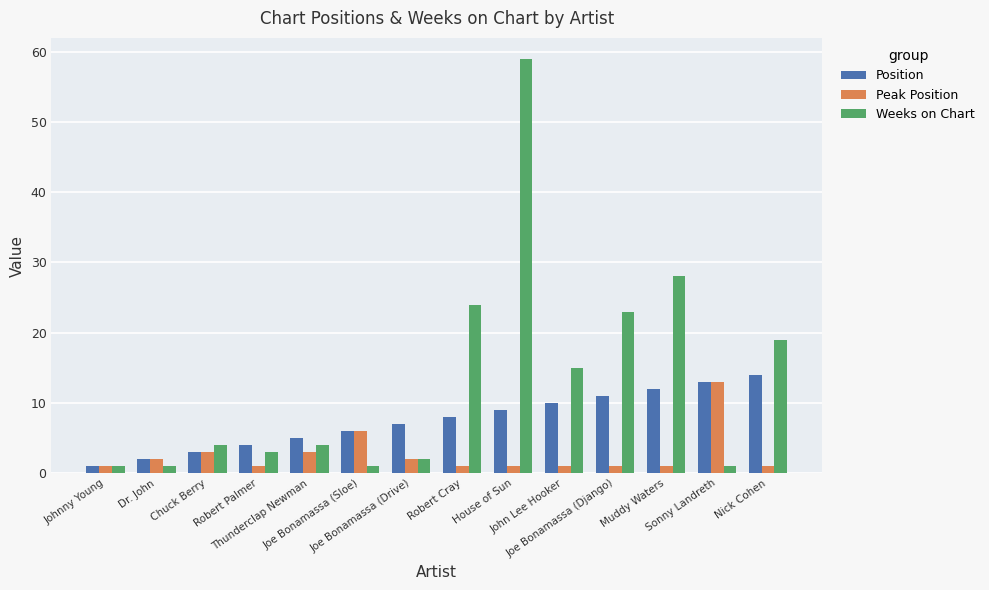

Reading right to left, what are all the values shown in this chart?

Position: 14	13	12	11	10	9	8	7	6	5	4	3	2	1
Peak Position: 1	13	1	1	1	1	1	2	6	3	1	3	2	1
Weeks on Chart: 19	1	28	23	15	59	24	2	1	4	3	4	1	1